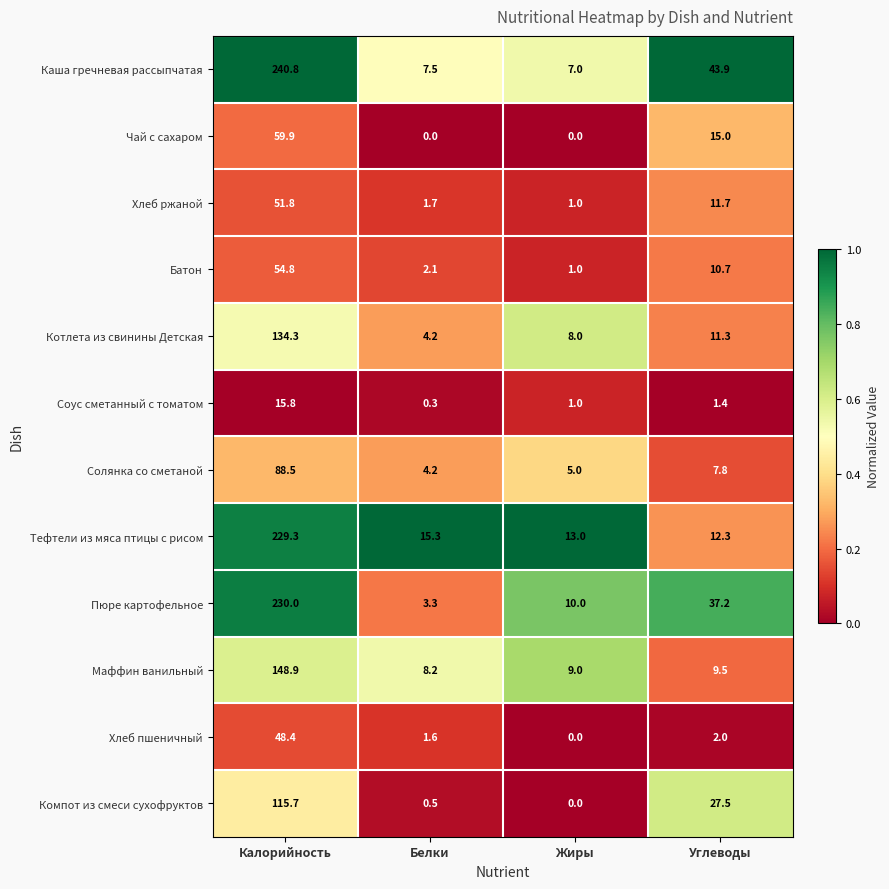

Which series has the largest total across all categories?

Каша гречневая рассыпчатая